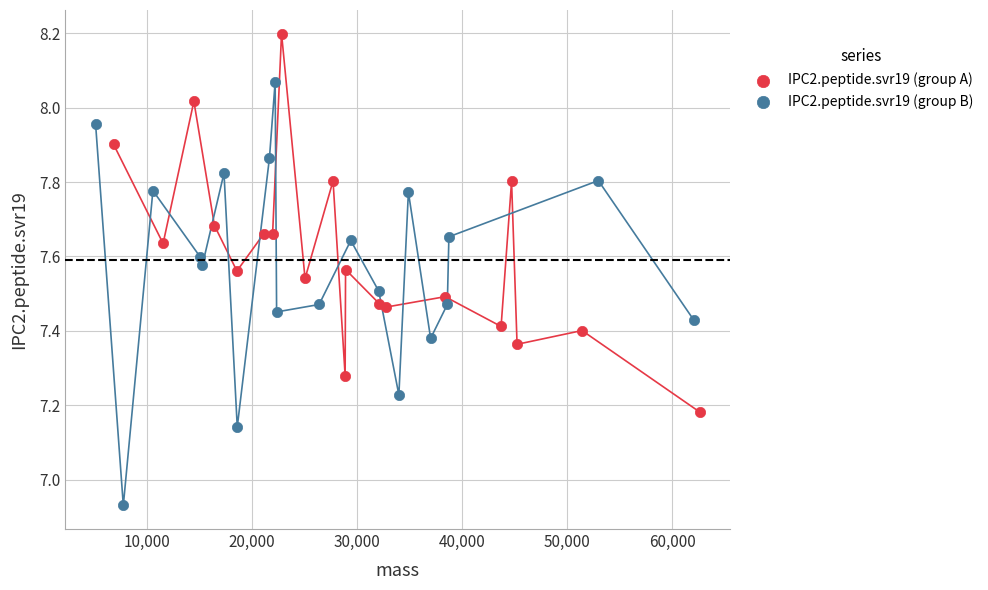

What are all the series names shown in the legend?

IPC2.peptide.svr19 (group A), IPC2.peptide.svr19 (group B)